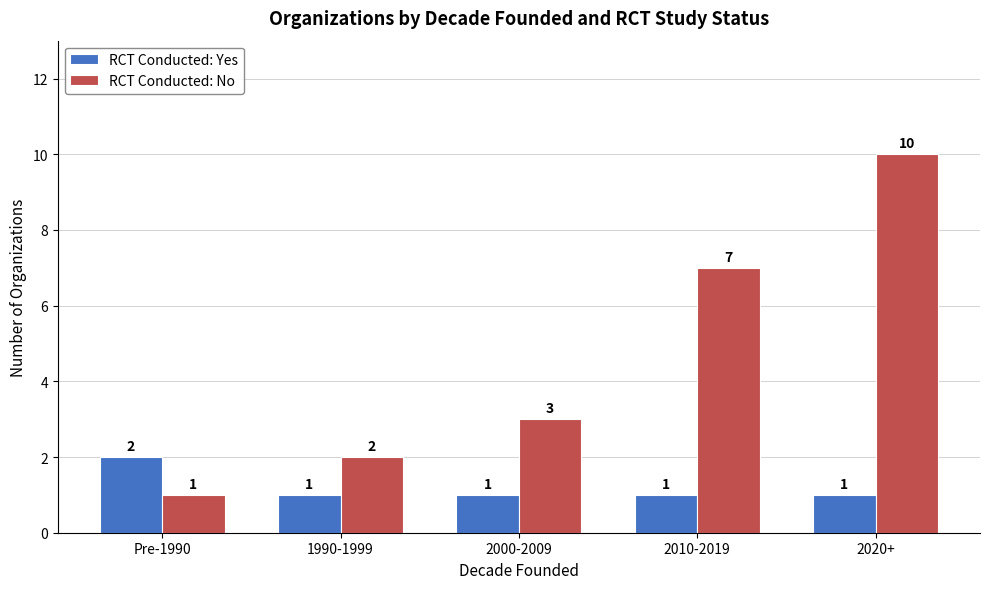

Reading right to left, extract all data points from this chart.

RCT Conducted: Yes: 2020+=1	2010-2019=1	2000-2009=1	1990-1999=1	Pre-1990=2
RCT Conducted: No: 2020+=10	2010-2019=7	2000-2009=3	1990-1999=2	Pre-1990=1